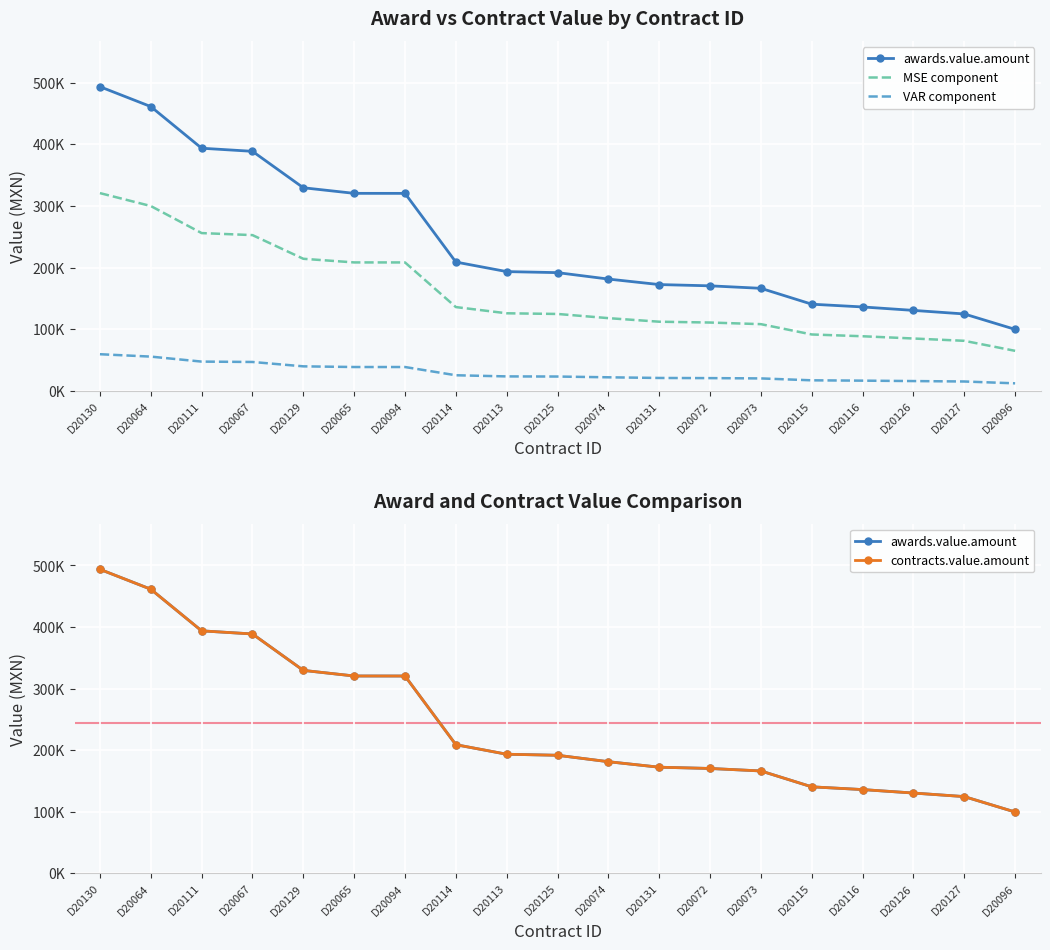

True or false: awards.value.amount and VAR component intersect in this chart.

False